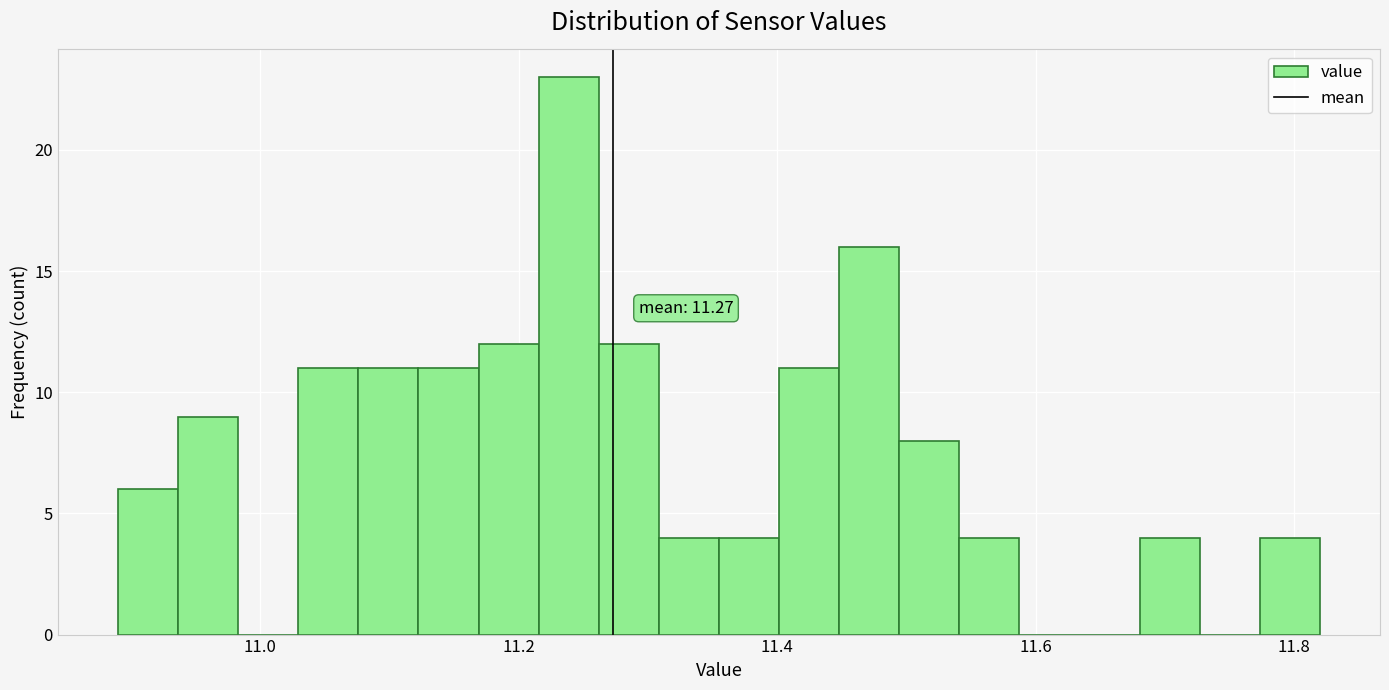

Around what value on the x-axis is the tallest bar? Give the approximate position of its centre, as read against the axis.

11.24